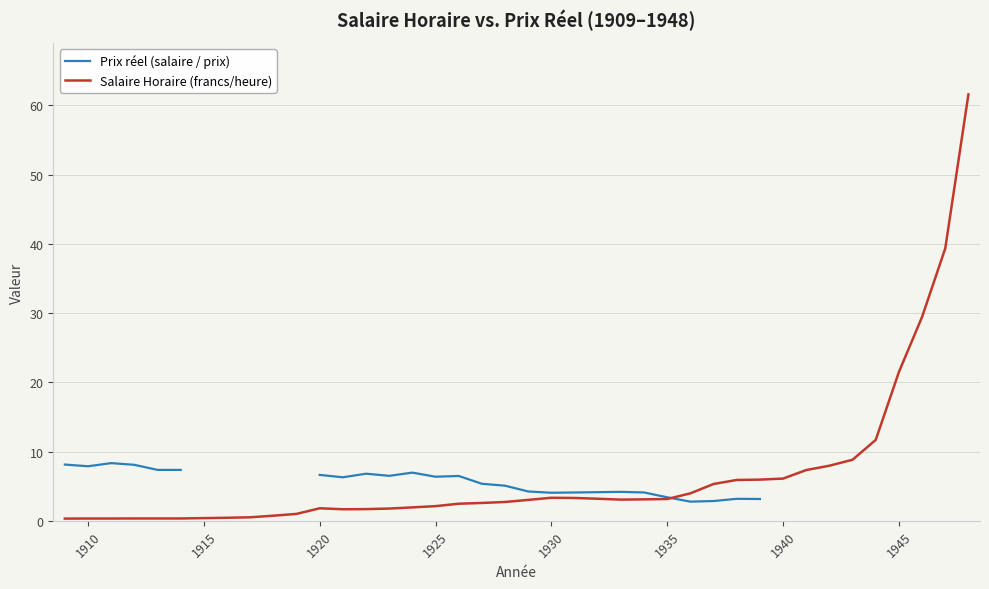

After their last crossing, which series has the higher values: Salaire Horaire (francs/heure) or Prix réel (salaire / prix)?

Salaire Horaire (francs/heure)